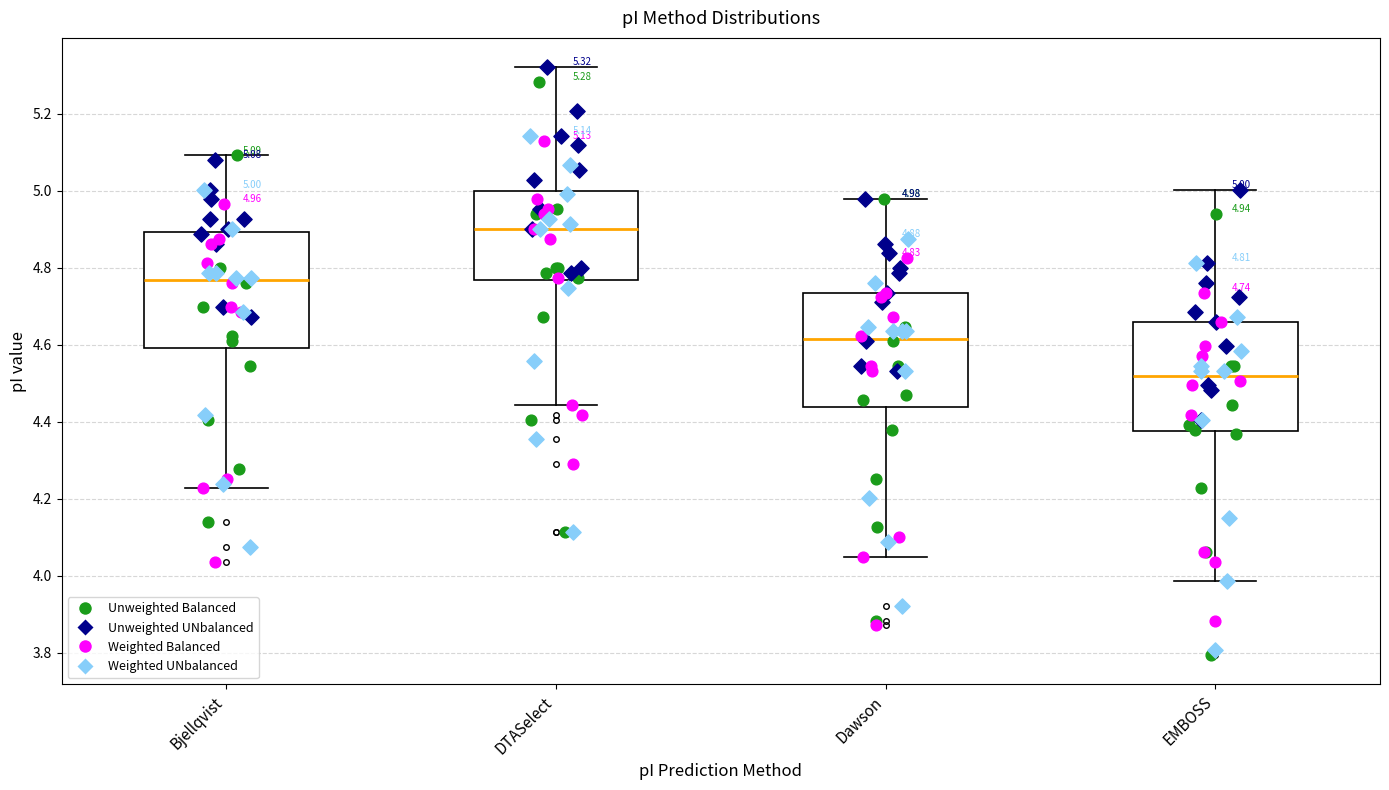

Which box's median line is the highest?

DTASelect